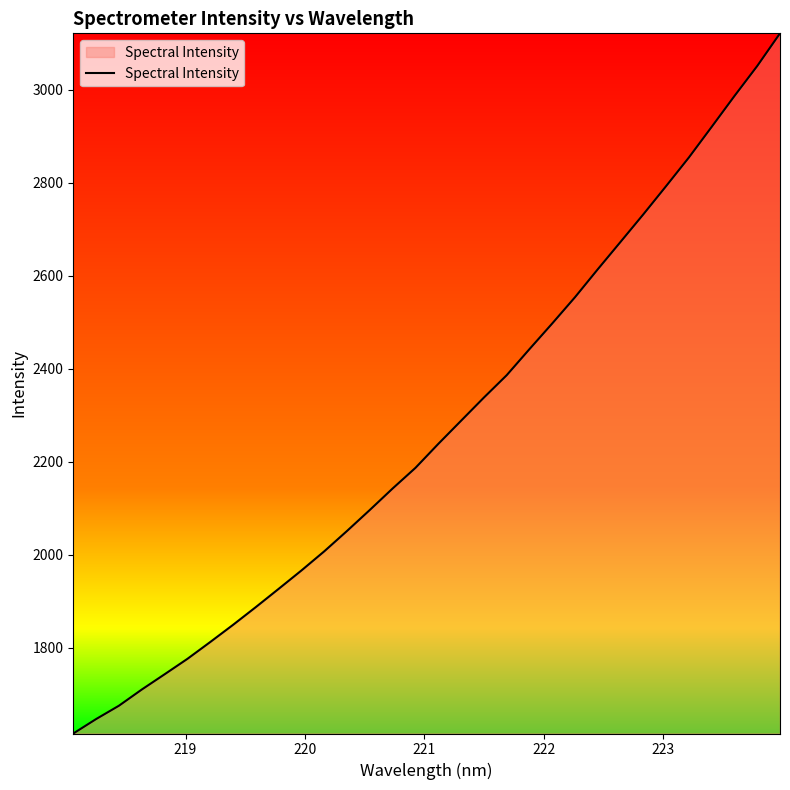

What is the minimum value shown in the chart?

1616.0